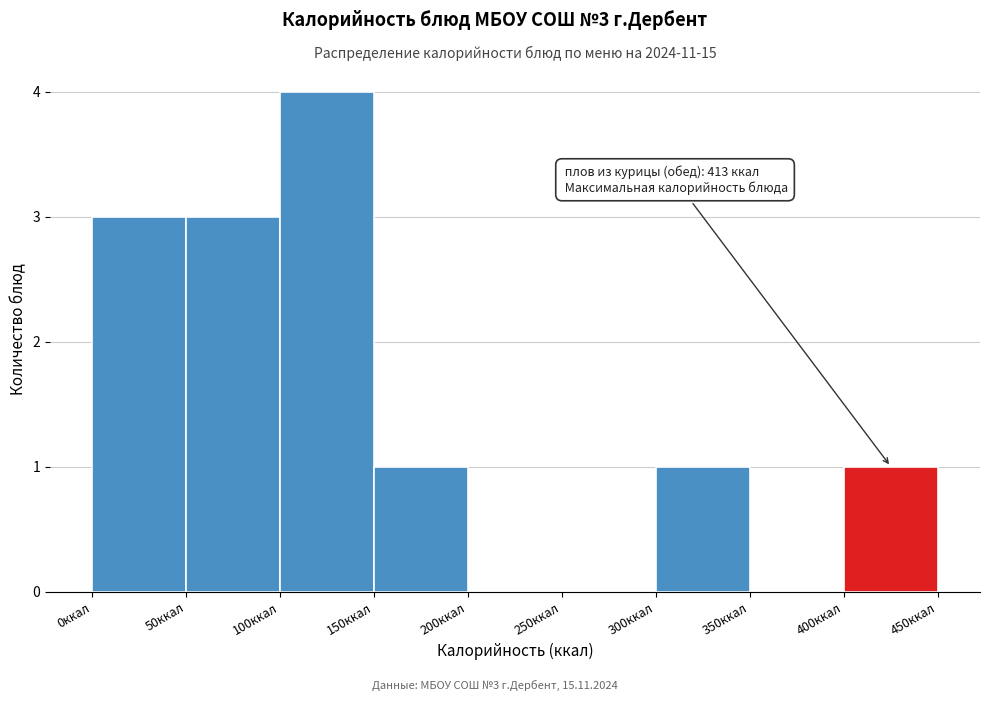

Over which range of the x-axis is the bar tallest?

100 to 150